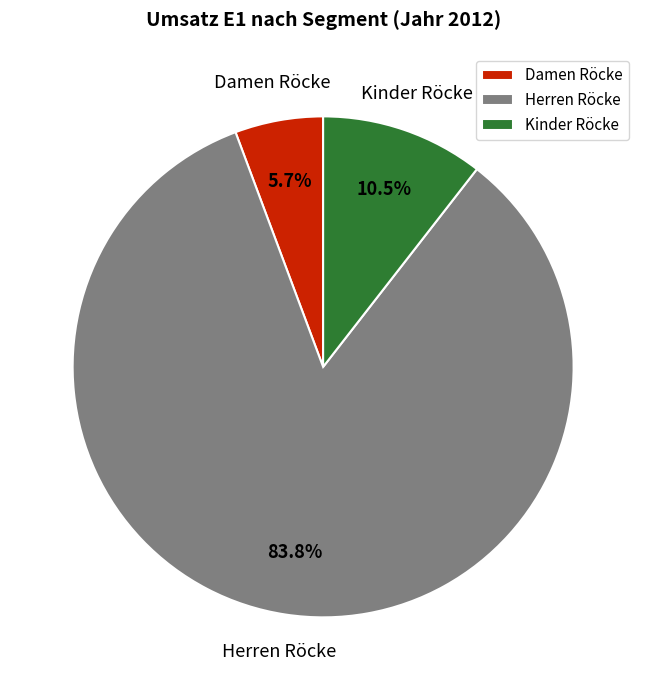

Do Herren Röcke and Kinder Röcke together represent more than half of the pie?

Yes